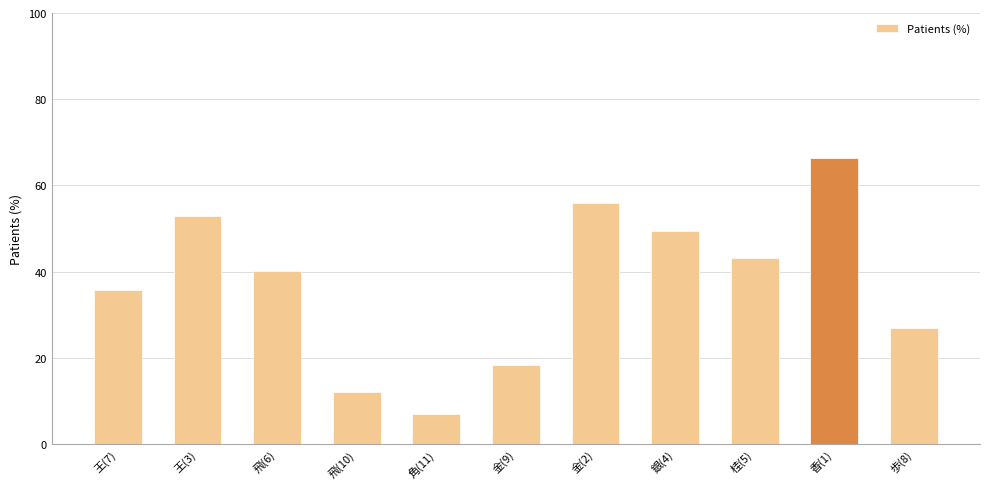

What is the label of the 3rd bar from the right?

桂(5)